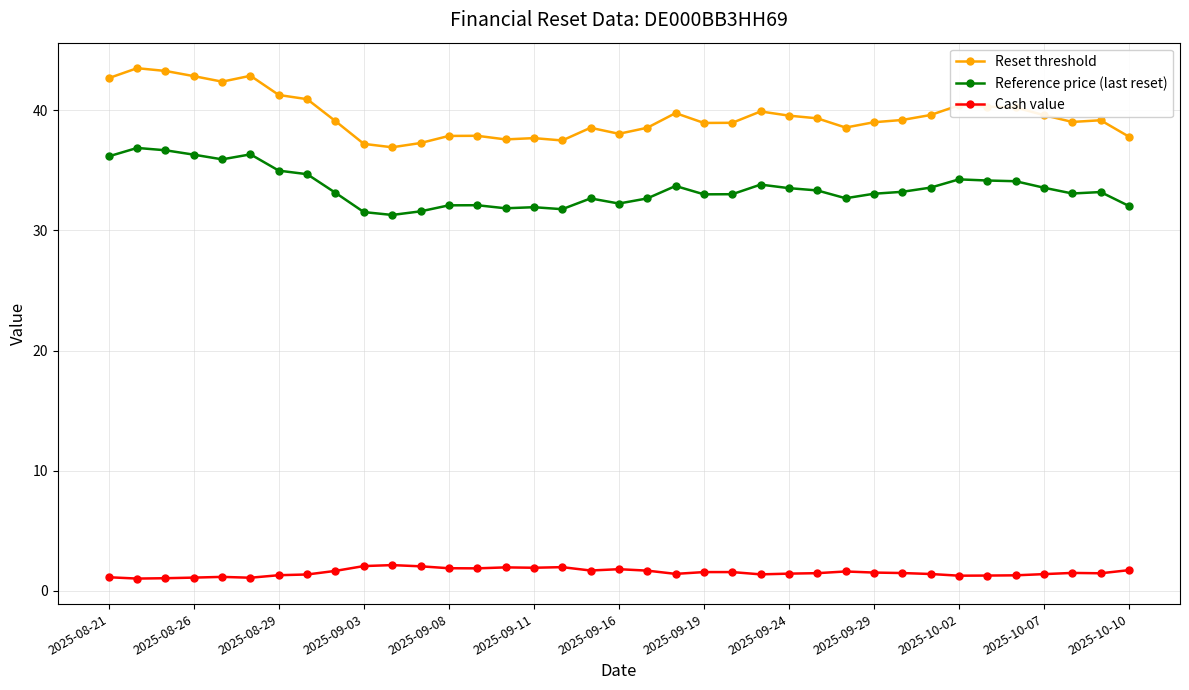

What is the sum of all Reset threshold values?

1462.6